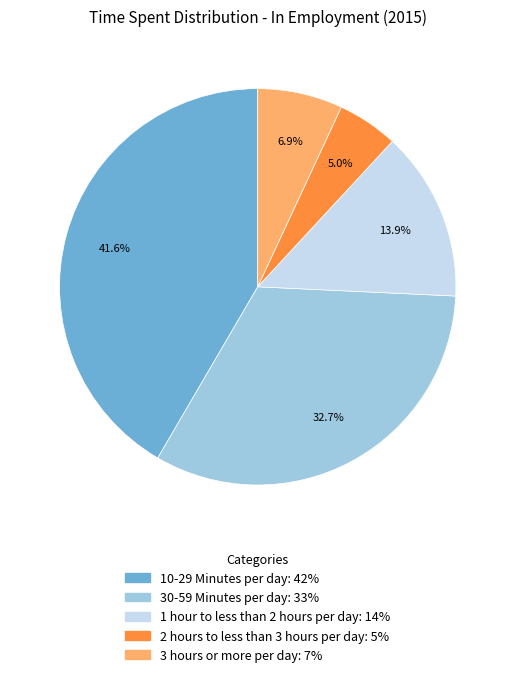

Is the sum of 2 hours to less than 3 hours per day and 30-59 Minutes per day greater than half?

No